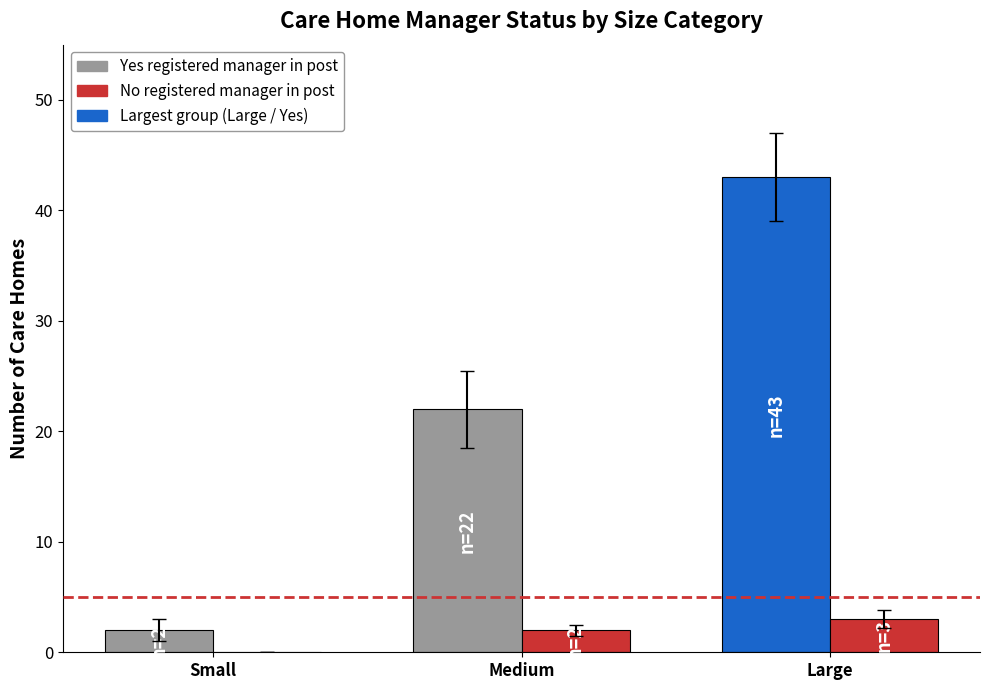

Reading left to right, extract all data points from this chart.

Yes registered manager in post: 2	22	43
No registered manager in post: 0	2	3